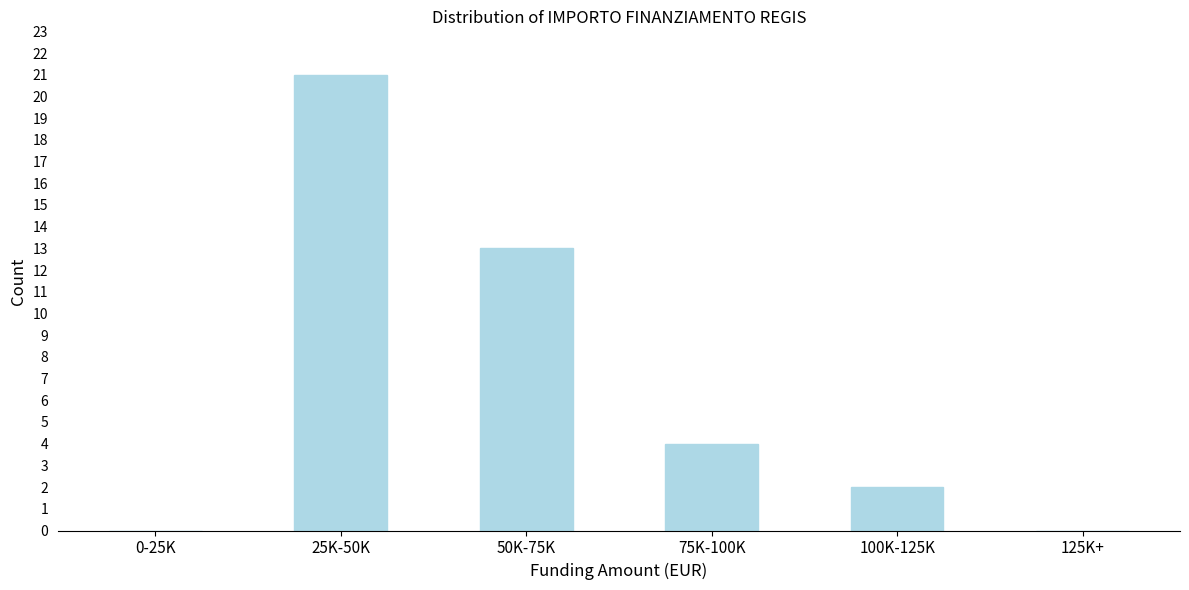

Reading right to left, what are all the values shown in this chart?

125K+=0	100K-125K=2	75K-100K=4	50K-75K=13	25K-50K=21	0-25K=0